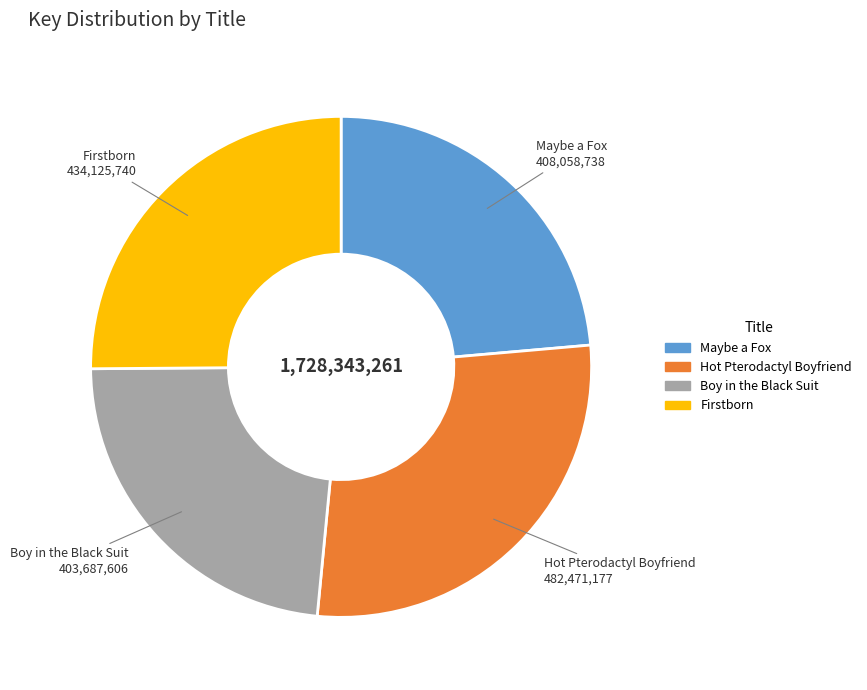

Does Maybe a Fox account for over 50% of the chart?

No